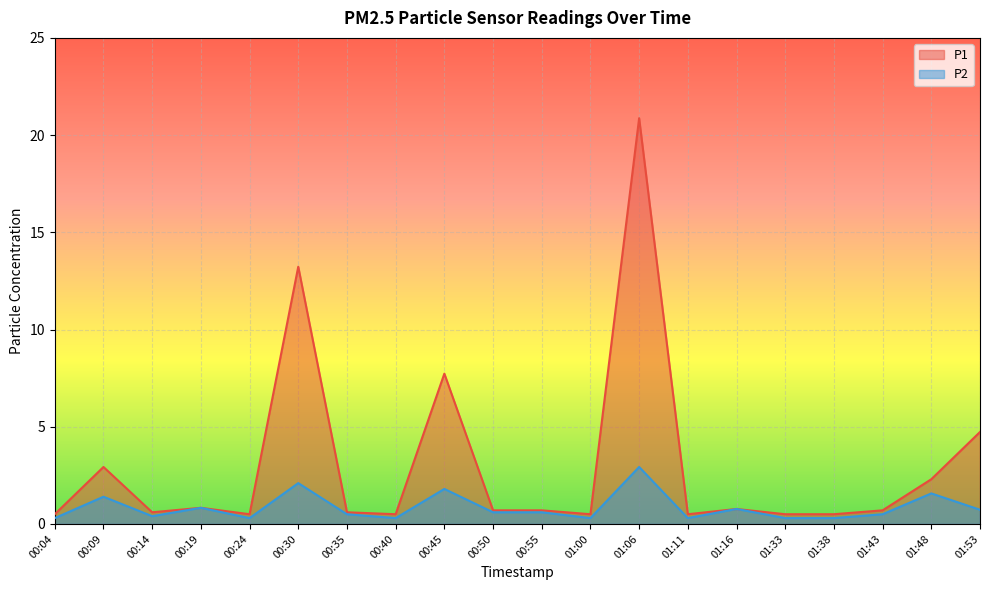

Is it true that P1 equals 1.3 at 00:19?

False